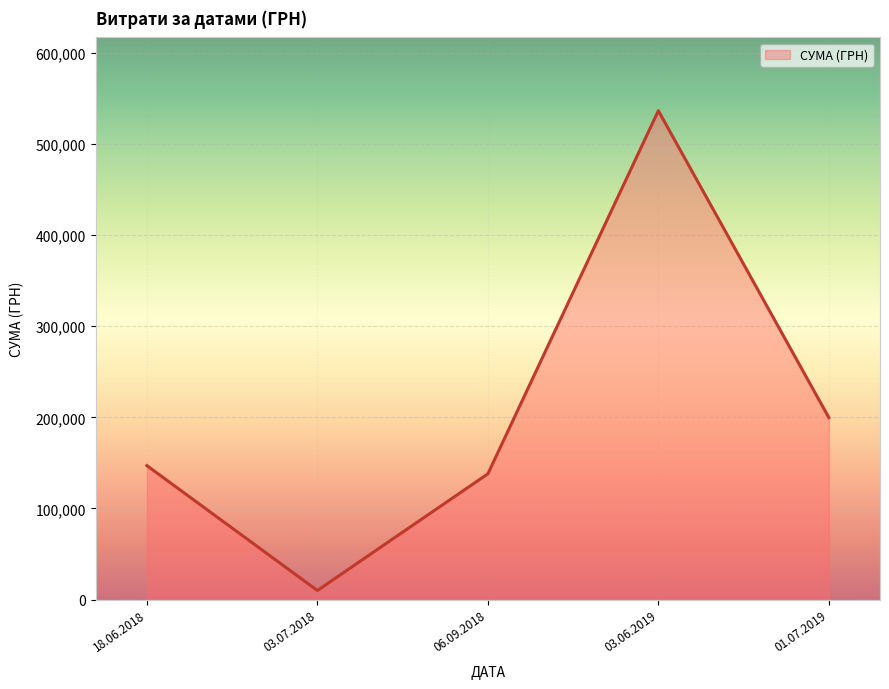

Count the number of data series in this chart.

1